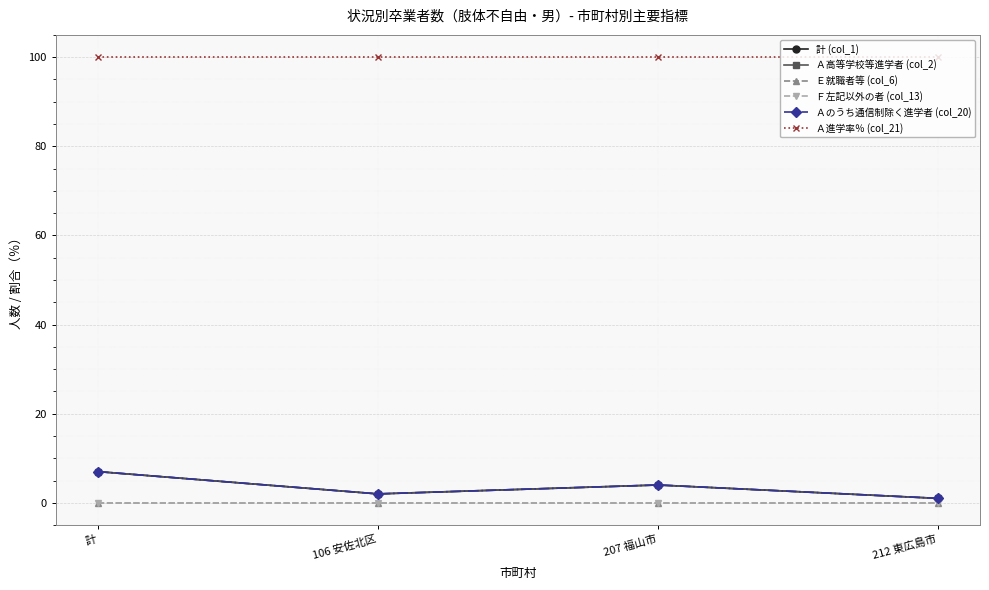

What is the spread (max minus min) of values at 計?

100